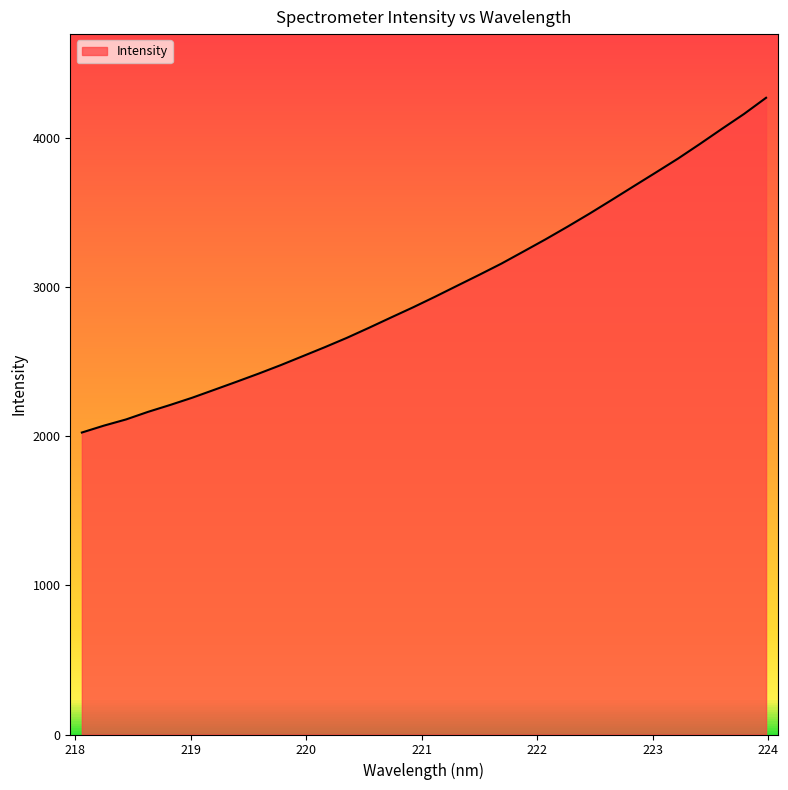

What is the difference between the maximum and minimum values?

2246.4